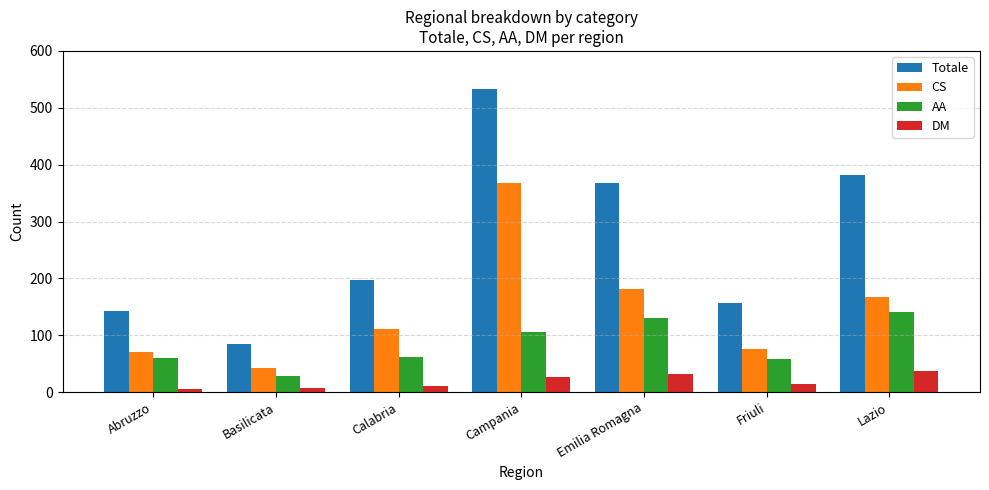

Which series has the largest total across all categories?

Totale